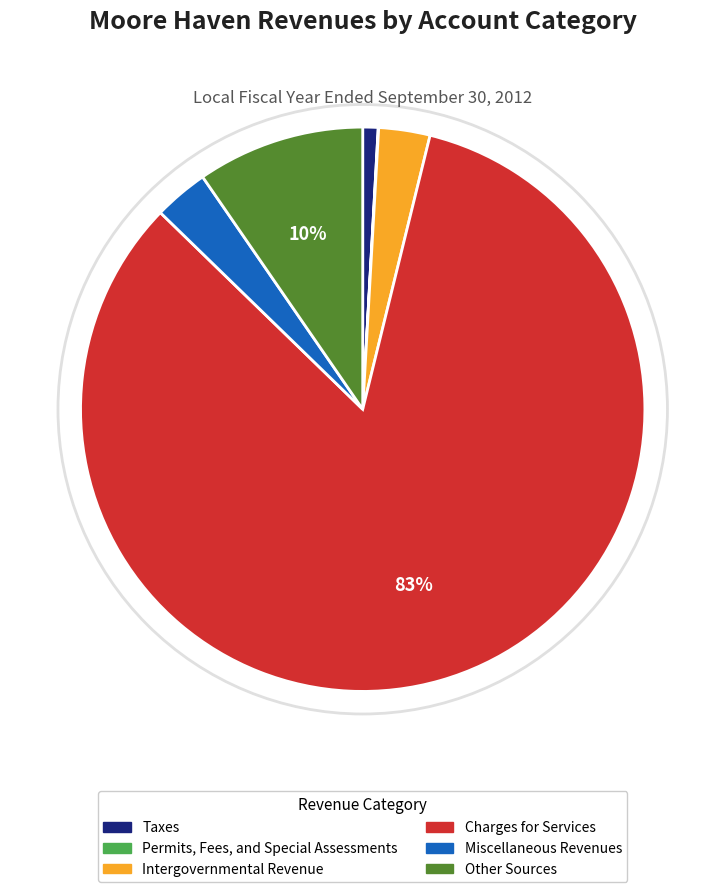

Does any single category account for the majority?

Yes